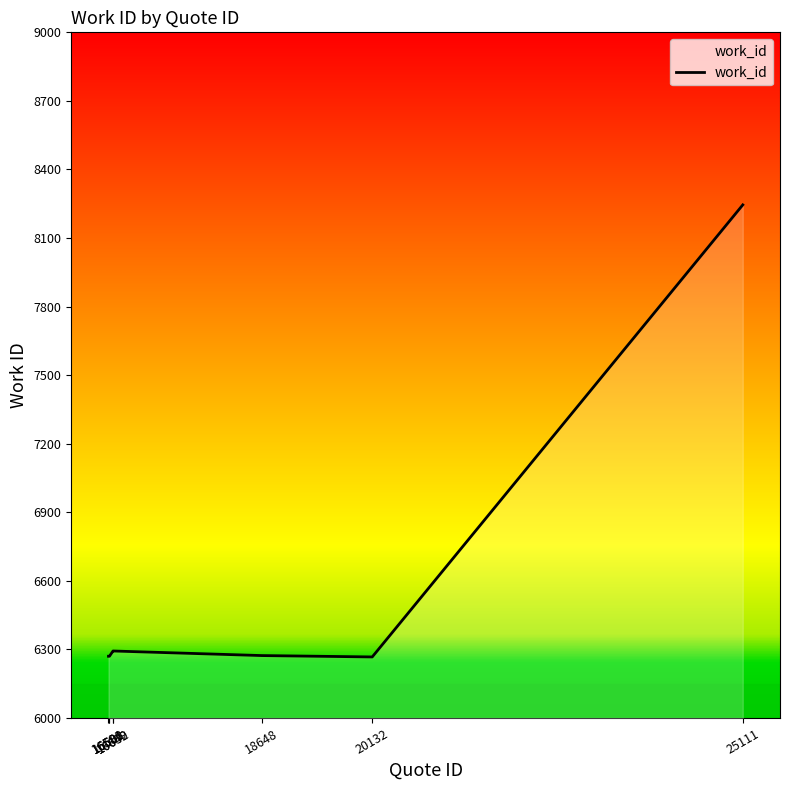

What is the change in value from 18648 to 25111?

+1972